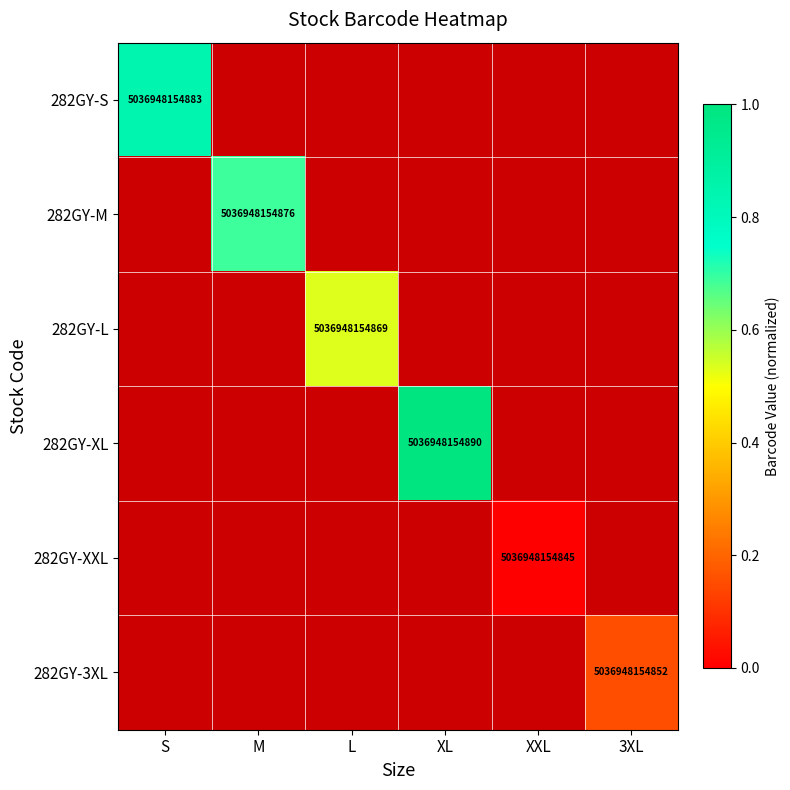

At which label does 282GY-S reach its peak?

S